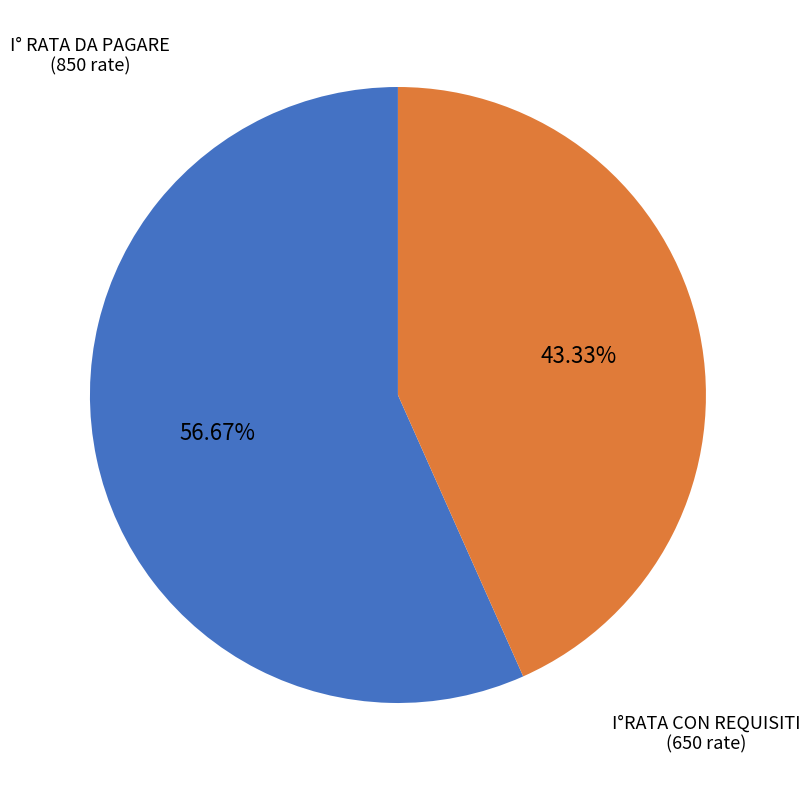

To the nearest percent, what is the difference between the largest and smallest slice percentages?

13%